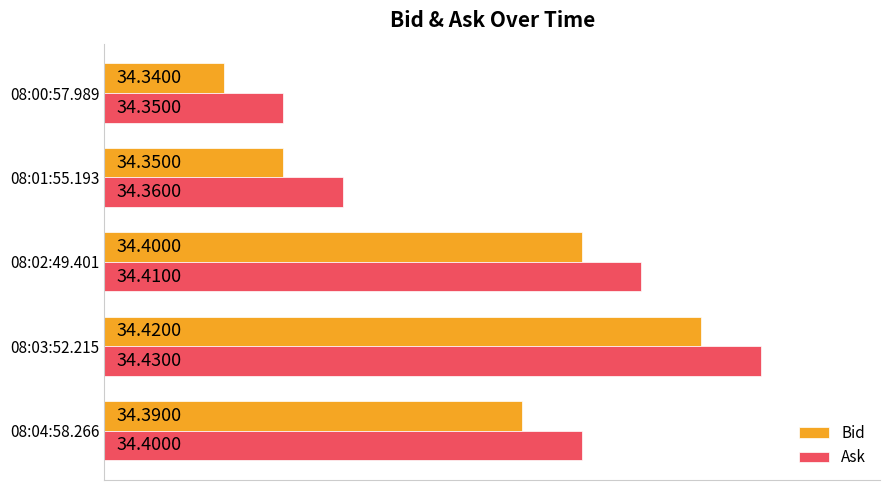

Where is Ask nearest to the value 34?

08:00:57.989